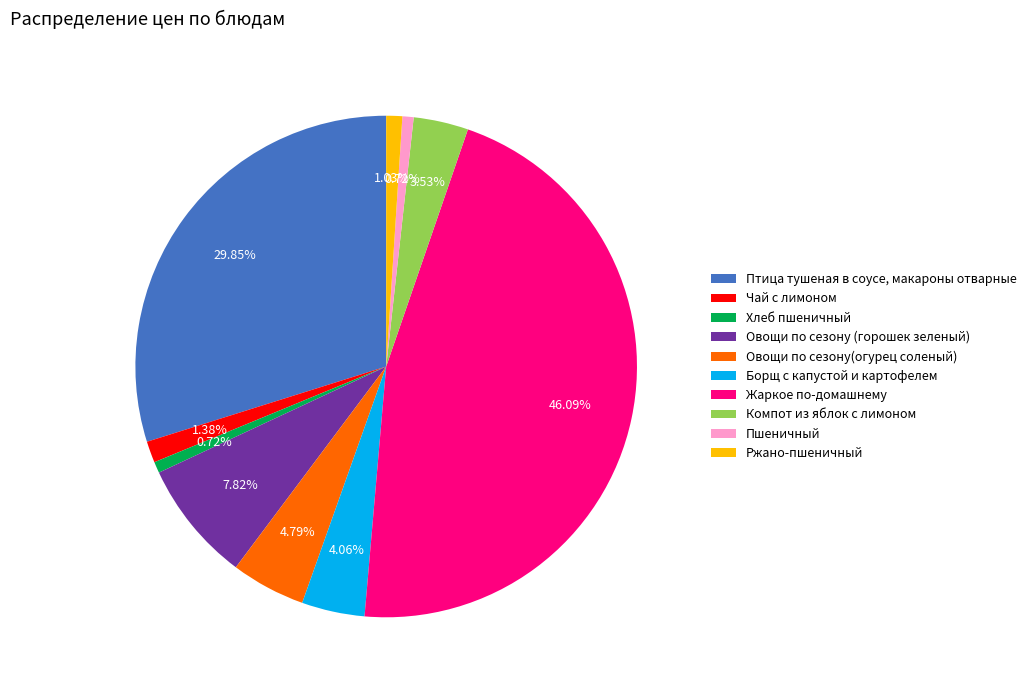

To the nearest percent, what is the difference between the Овощи по сезону (горошек зеленый) and Компот из яблок с лимоном slice percentages?

4%